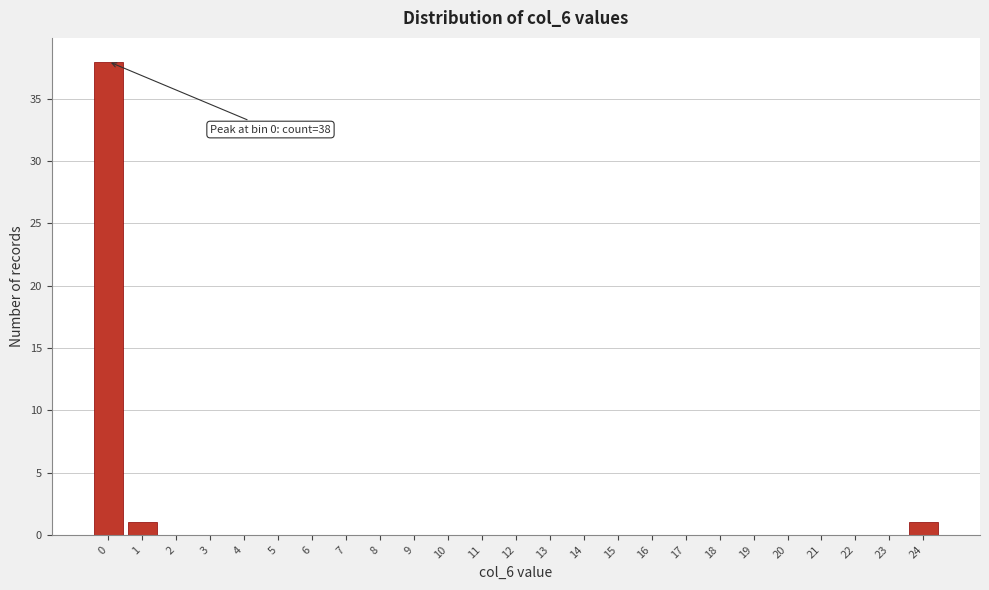

Reading left to right, list all the values displayed in this chart.

0=38	1=1	2=0	3=0	4=0	5=0	6=0	7=0	8=0	9=0	10=0	11=0	12=0	13=0	14=0	15=0	16=0	17=0	18=0	19=0	20=0	21=0	22=0	23=0	24=1